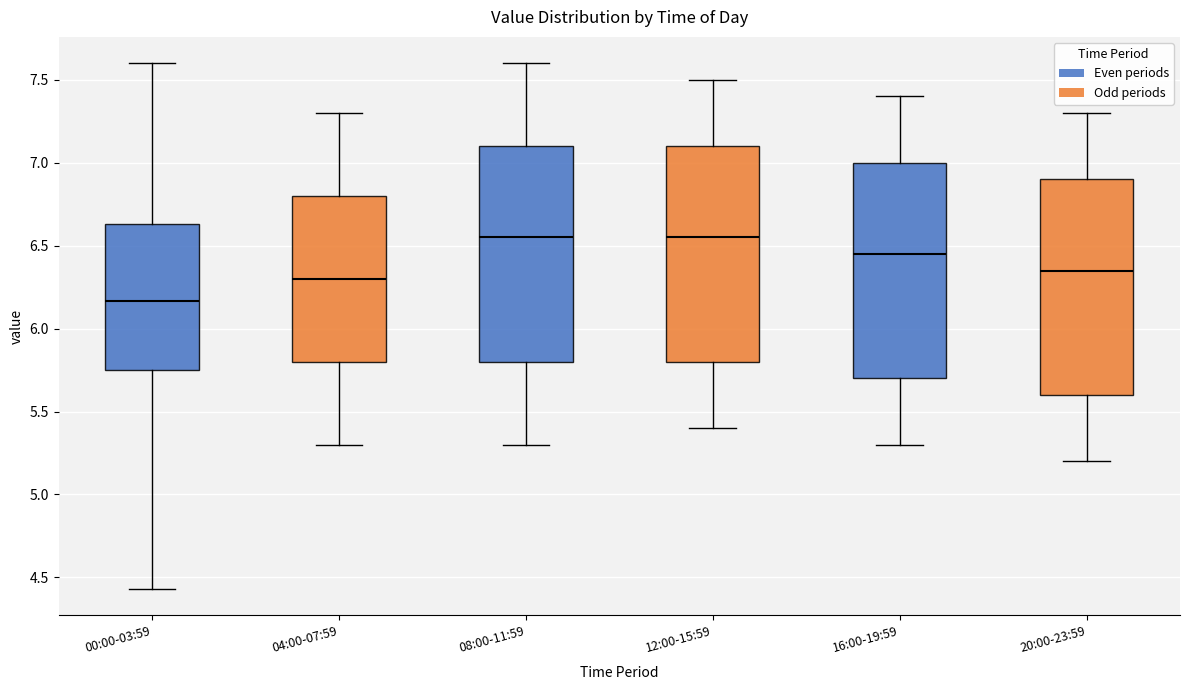

Reading left to right, read every box against the y-axis: the position of its median line, the range the box covers, and the ends of its whiskers. The values are not printed on the chart, so give them approximately, as read against the axis.

00:00-03:59: median 6.15, box 5.75 to 6.65, whiskers 4.45 to 7.60
04:00-07:59: median 6.30, box 5.80 to 6.80, whiskers 5.30 to 7.30
08:00-11:59: median 6.55, box 5.80 to 7.10, whiskers 5.30 to 7.60
12:00-15:59: median 6.55, box 5.80 to 7.10, whiskers 5.40 to 7.50
16:00-19:59: median 6.45, box 5.70 to 7.00, whiskers 5.30 to 7.40
20:00-23:59: median 6.35, box 5.60 to 6.90, whiskers 5.20 to 7.30